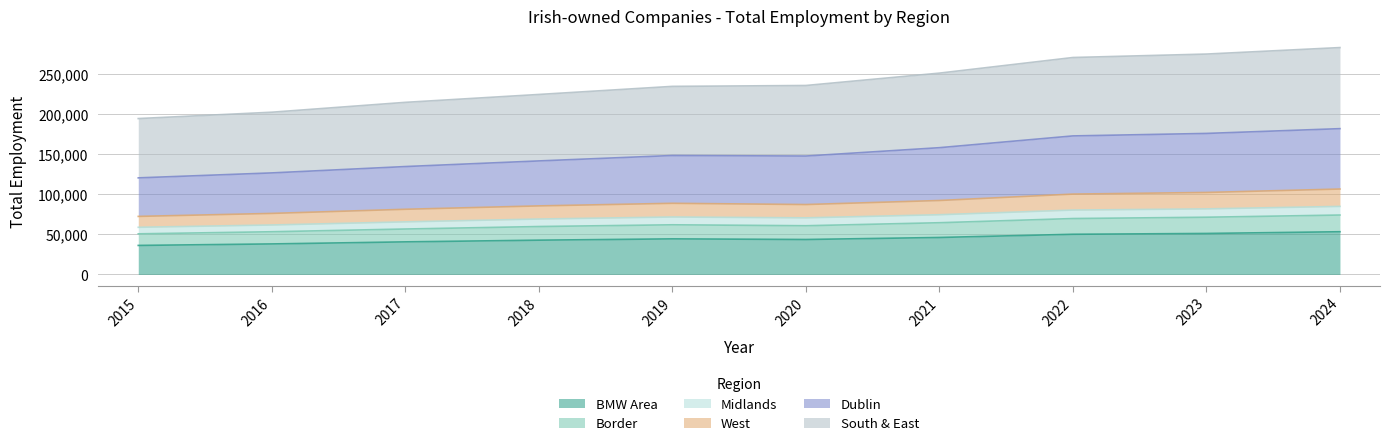

List the labels in order of Border value, smallest first.

2015, 2016, 2017, 2018, 2020, 2019, 2021, 2022, 2023, 2024